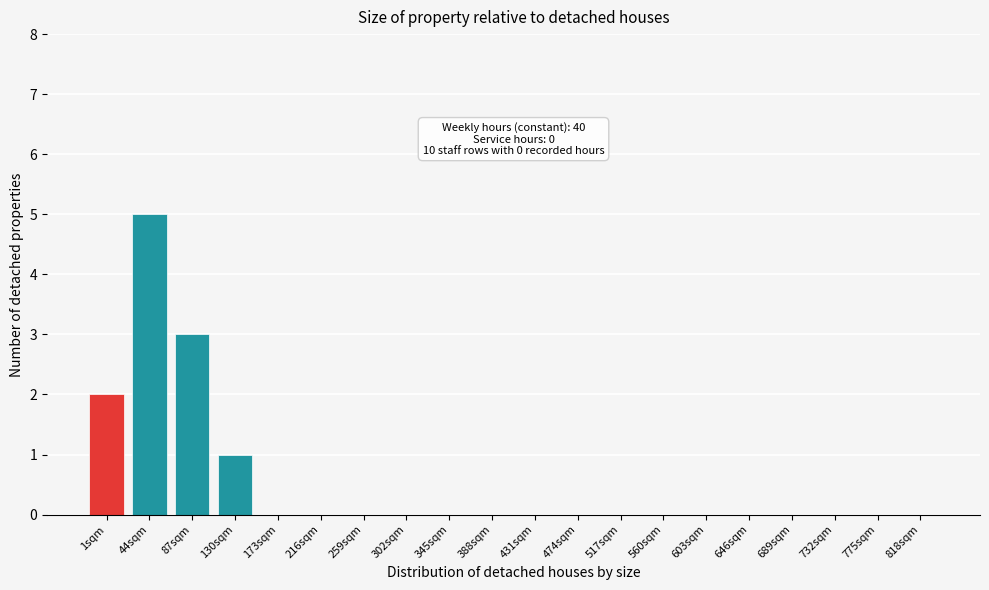

Reading left to right, what are all the values shown in this chart?

1sqm=2	44sqm=5	87sqm=3	130sqm=1	173sqm=0	216sqm=0	259sqm=0	302sqm=0	345sqm=0	388sqm=0	431sqm=0	474sqm=0	517sqm=0	560sqm=0	603sqm=0	646sqm=0	689sqm=0	732sqm=0	775sqm=0	818sqm=0